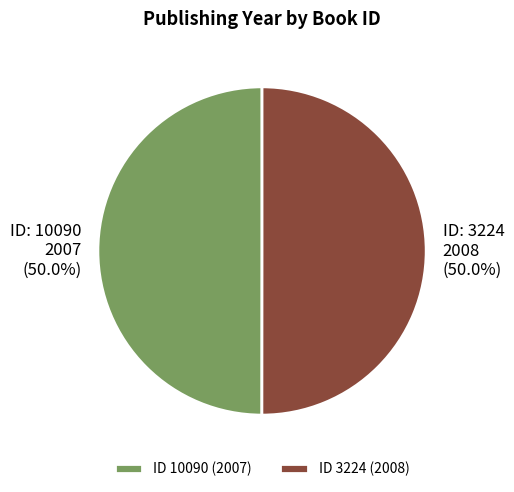

What portion of the pie excludes ID 3224 (2008)?

50.0%